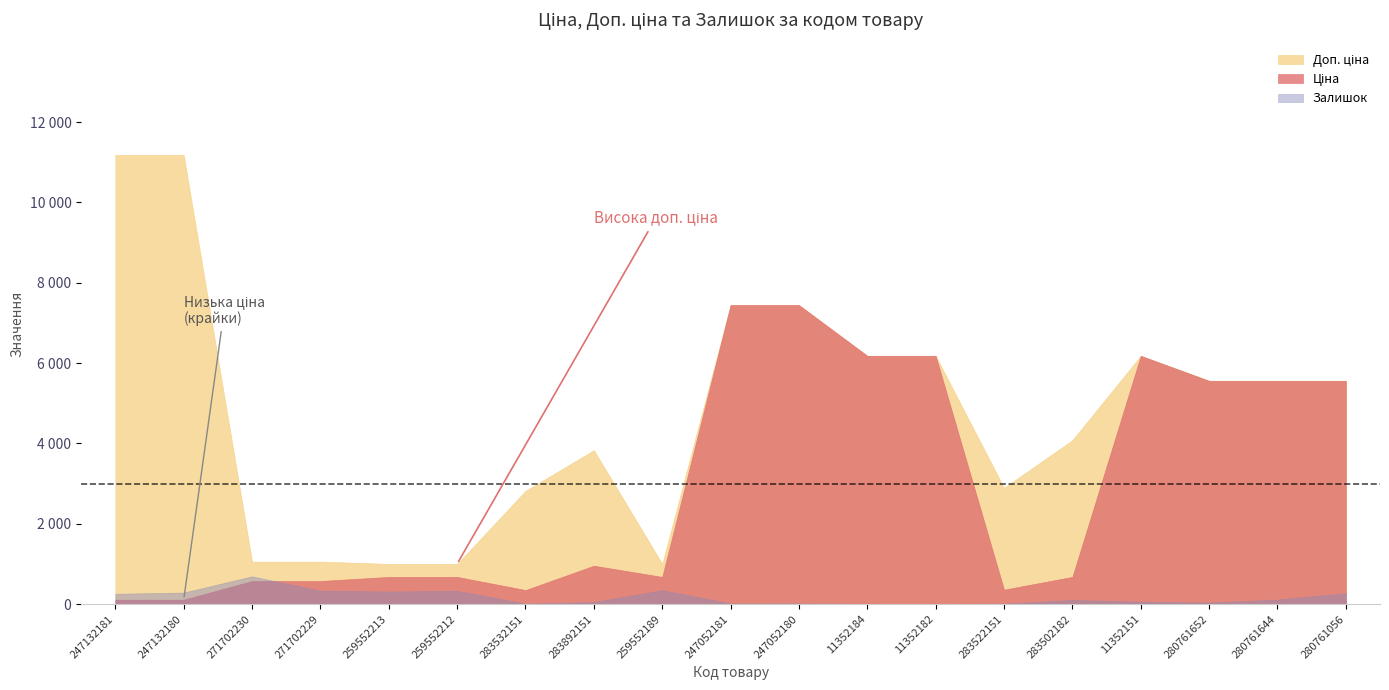

Is the value of Доп. ціна at 283892151 greater than the value of Ціна at 247052180?

No